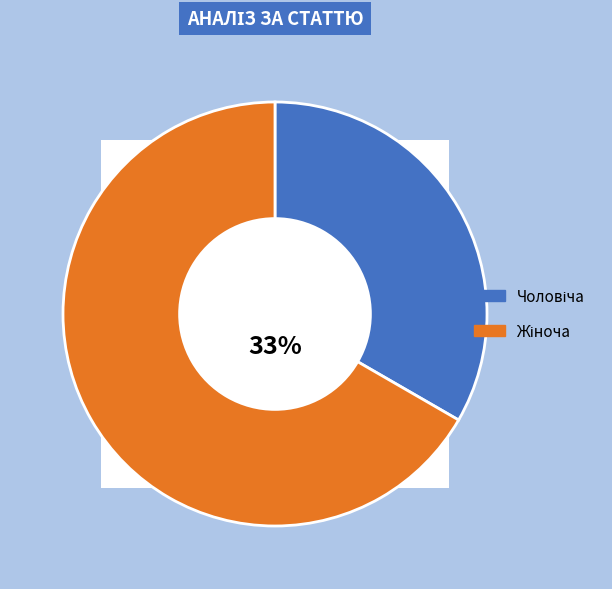

Which slice represents more than half of the pie?

Жіноча